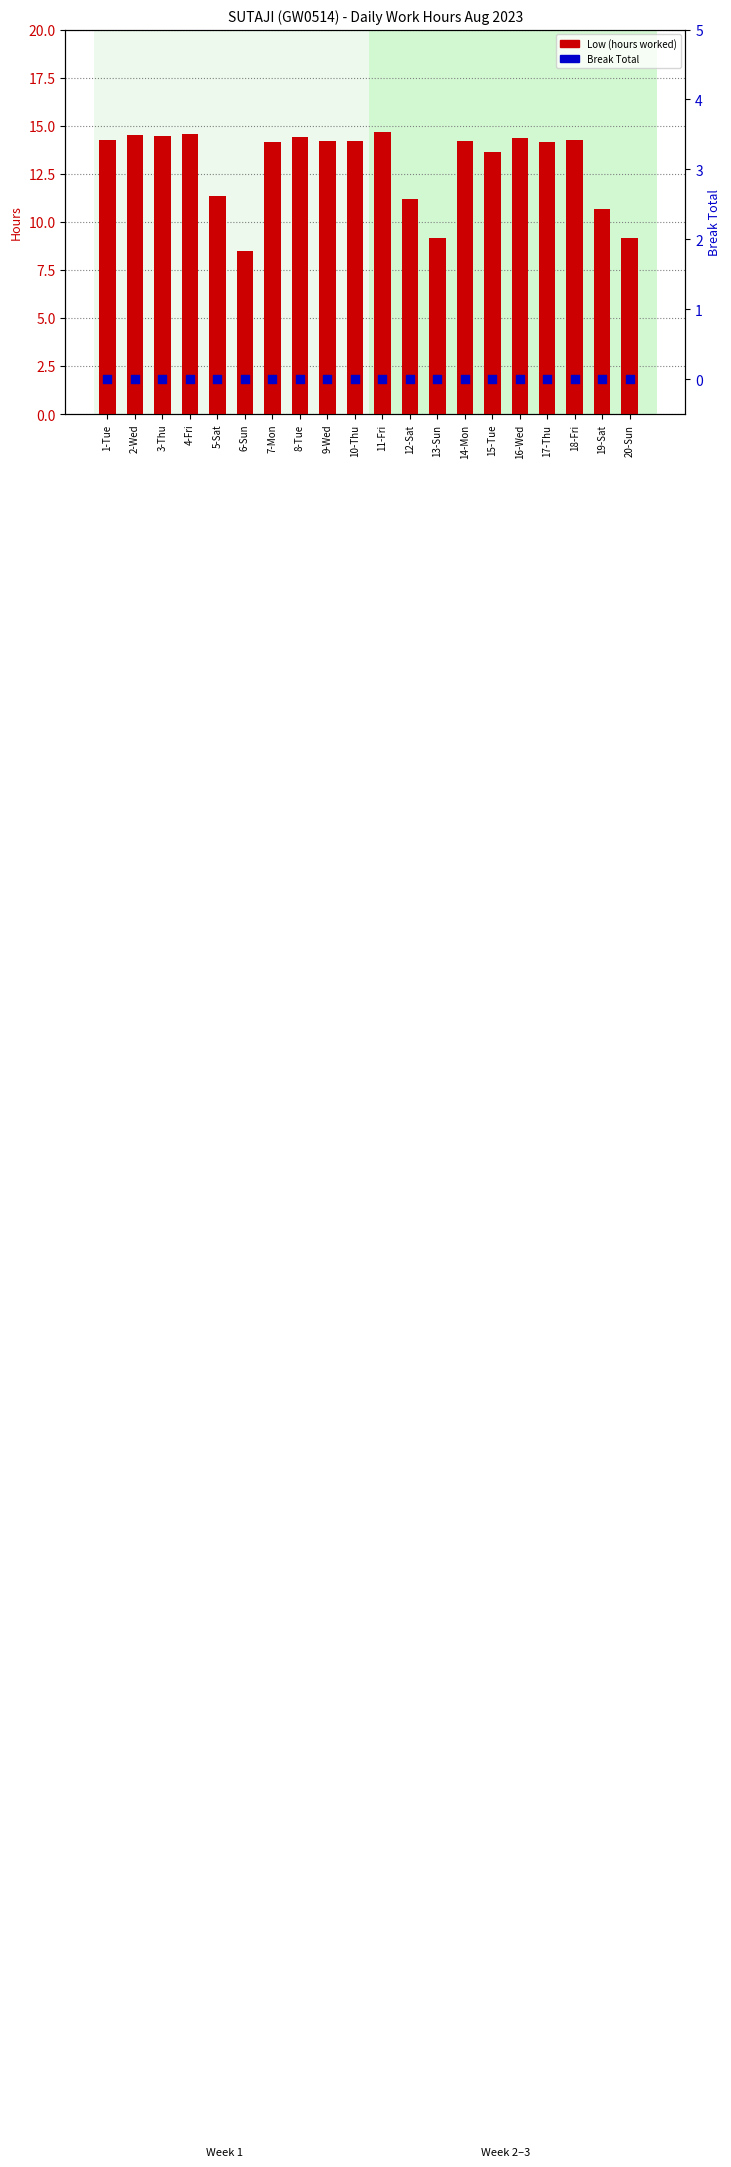

Which series has the largest Y range (max minus min)?

Low